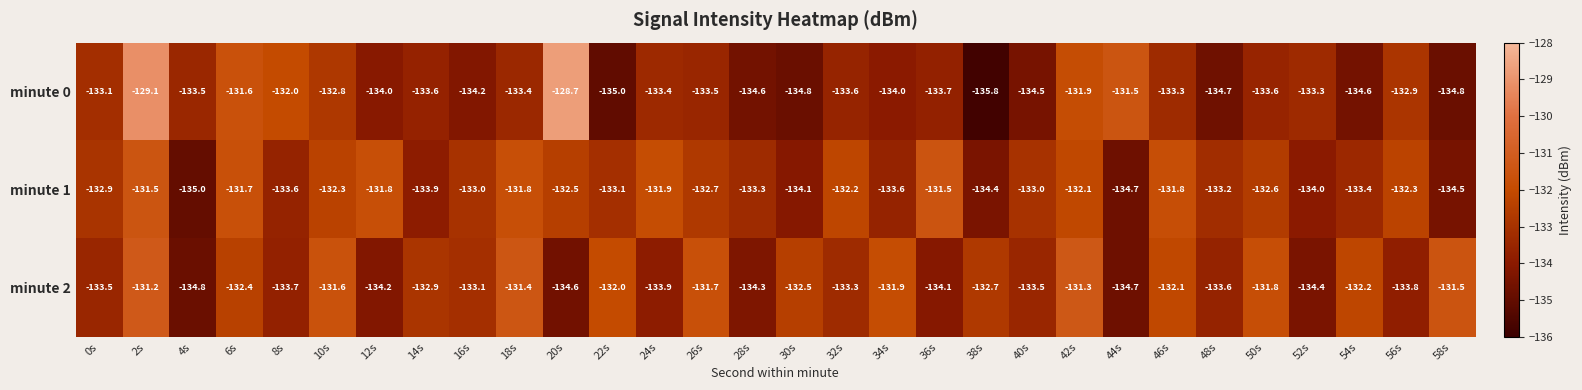

What is the difference between the maximum and minimum values in the minute 2 series?

3.6